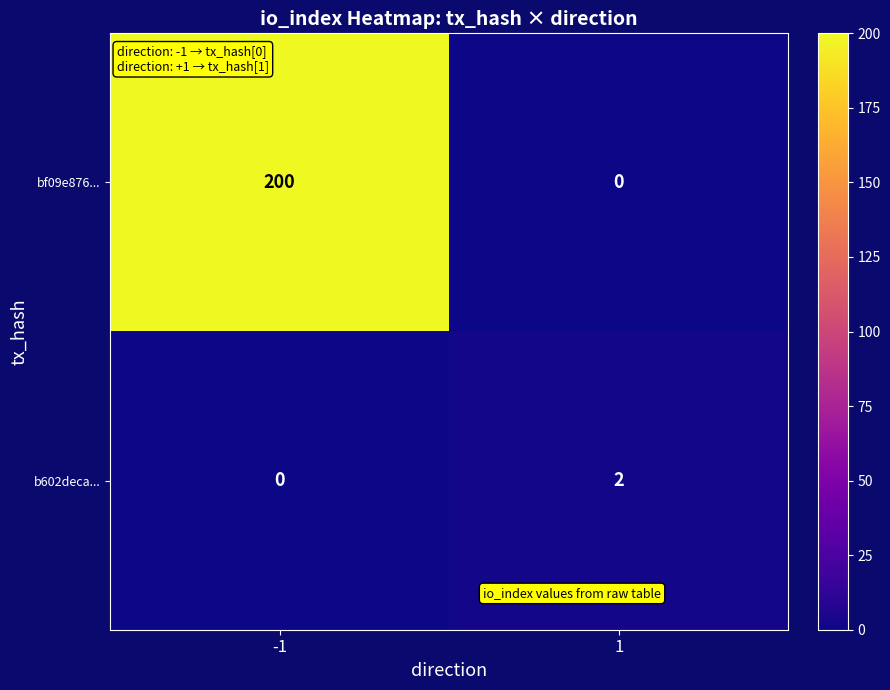

How many categories are shown in the chart?

2